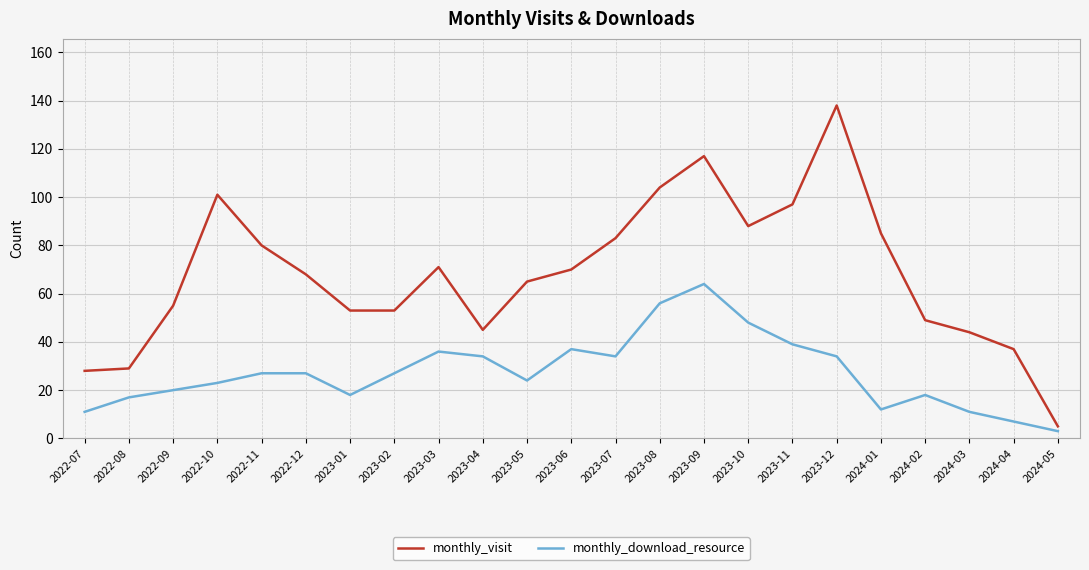

True or false: monthly_download_resource has more than 1 points higher than both neighbors.

True